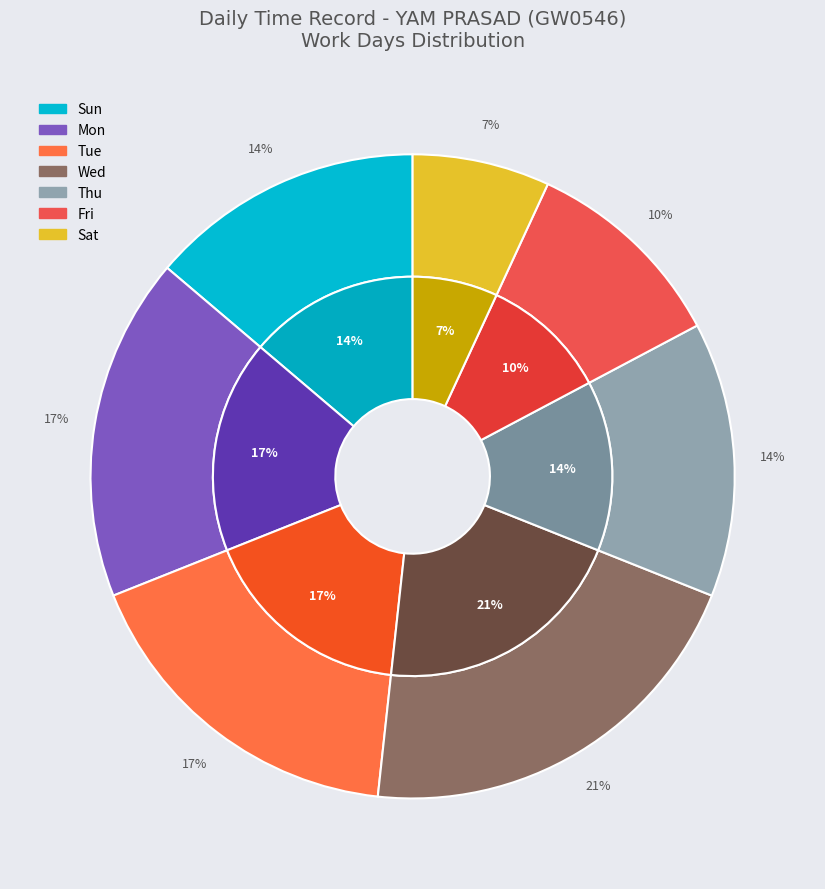

How many slices are in this pie chart?

7